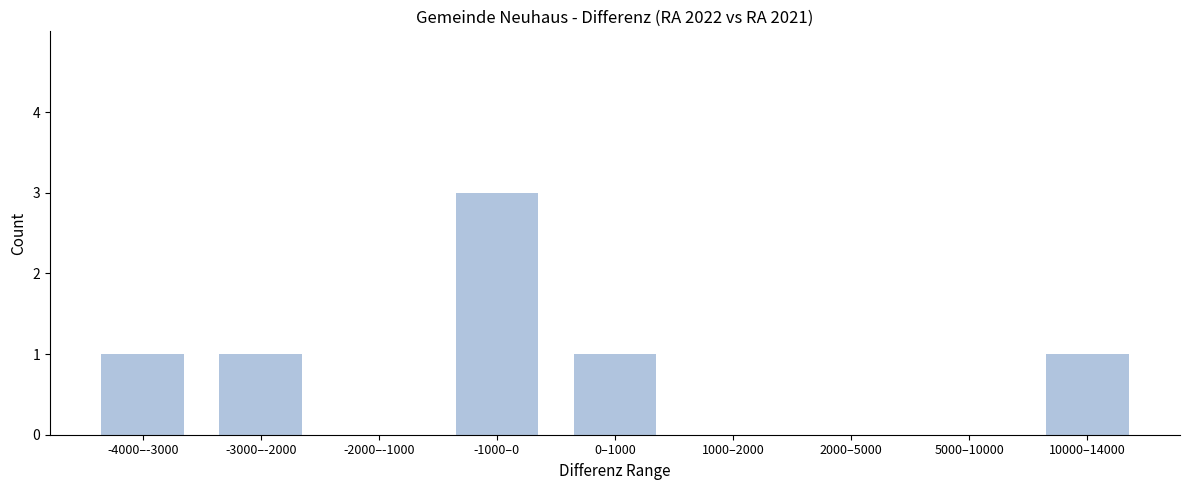

Reading right to left, list all the values displayed in this chart.

10000–14000=1	5000–10000=0	2000–5000=0	1000–2000=0	0–1000=1	-1000–0=3	-2000–-1000=0	-3000–-2000=1	-4000–-3000=1